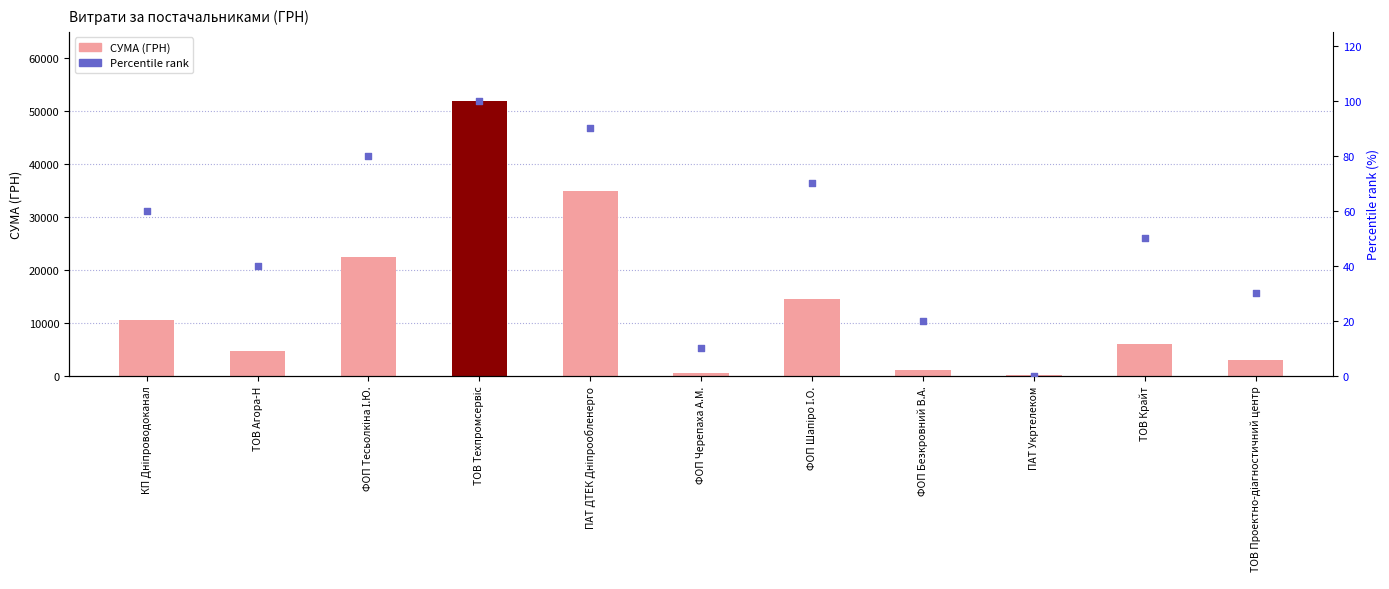

At which category is the sum across all series the highest?

ТОВ Техпромсервіс